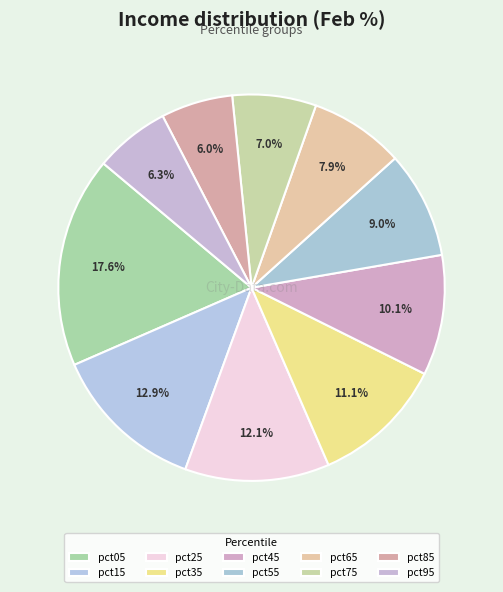

To the nearest percent, what percentage of the pie is pct15?

13%